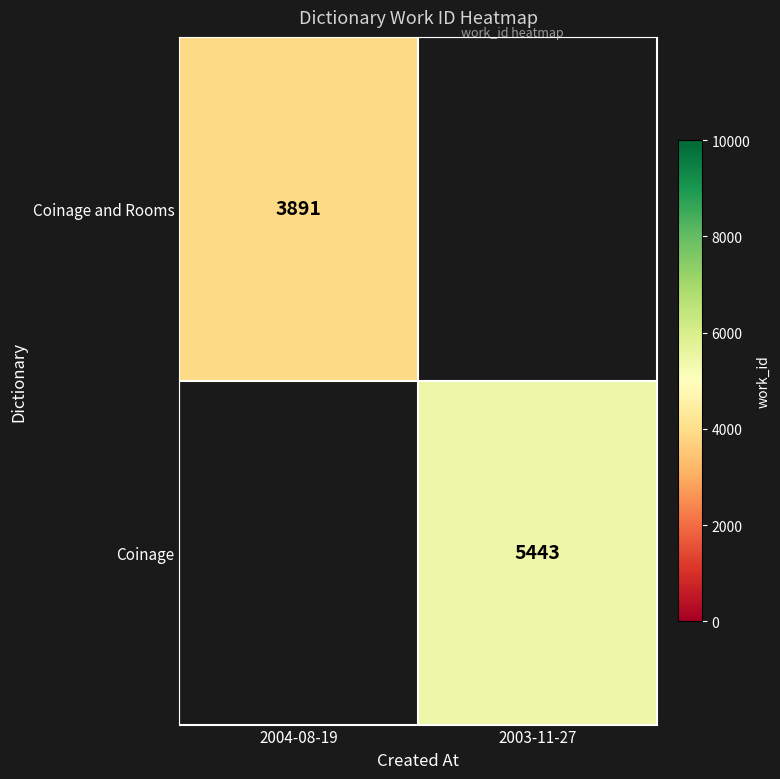

Count the number of data series in this chart.

2